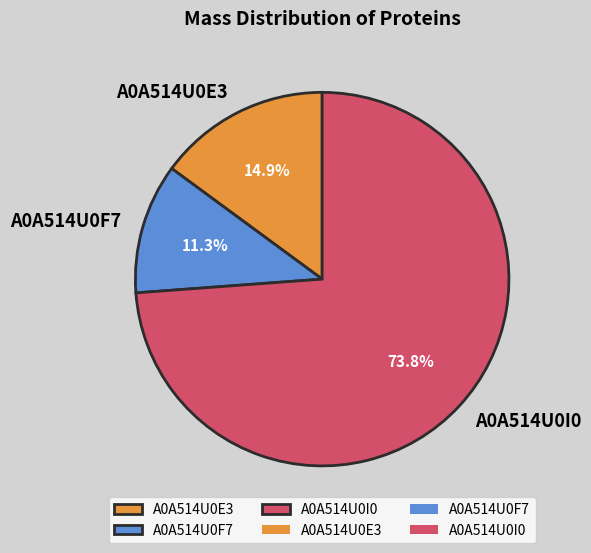

To the nearest percent, what percentage of the pie is A0A514U0I0?

74%